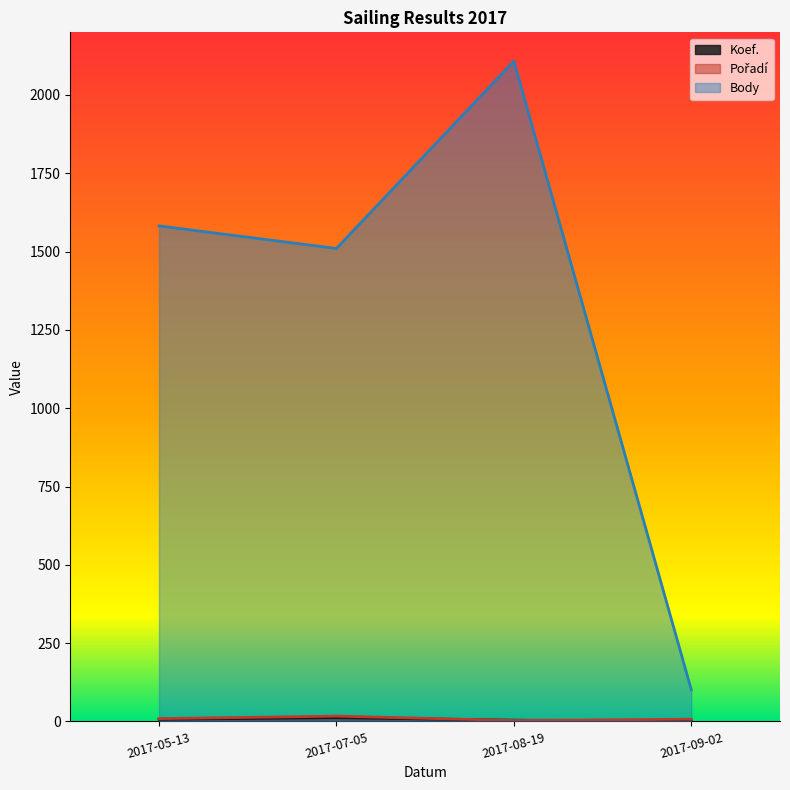

What is the sum of all Koef. values?

24